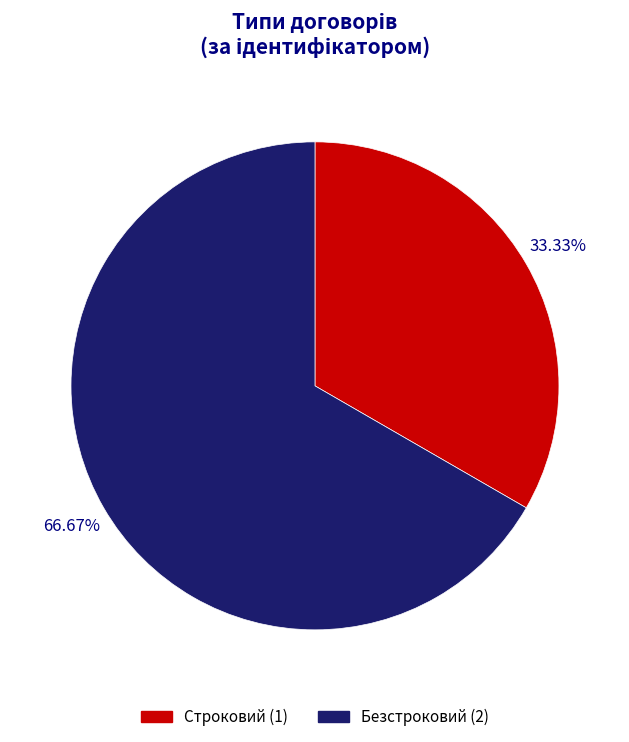

To the nearest percent, what percentage of the pie is Безстроковий?

67%